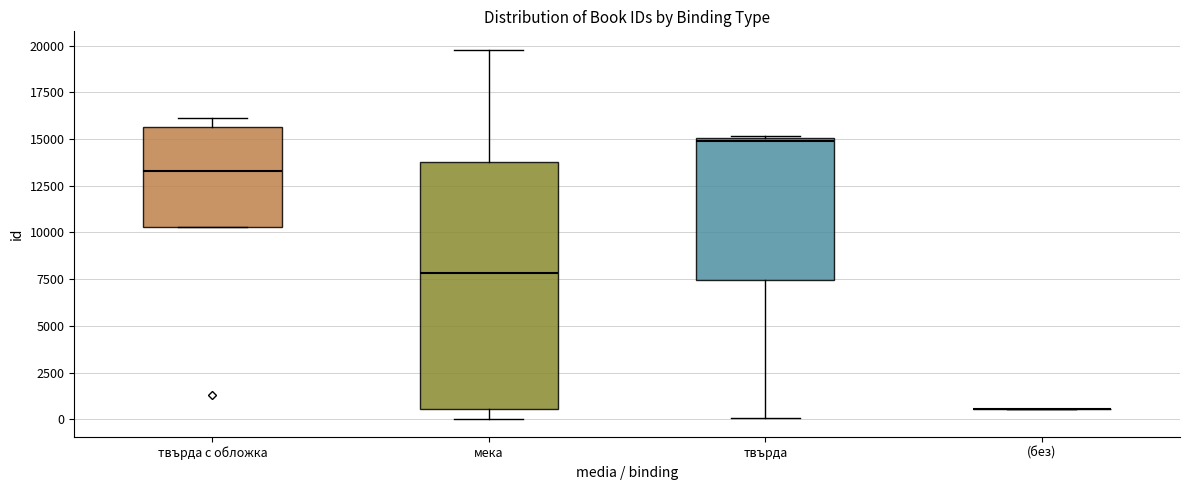

Comparing the boxes themselves (not the whiskers), which one is the tallest?

мека